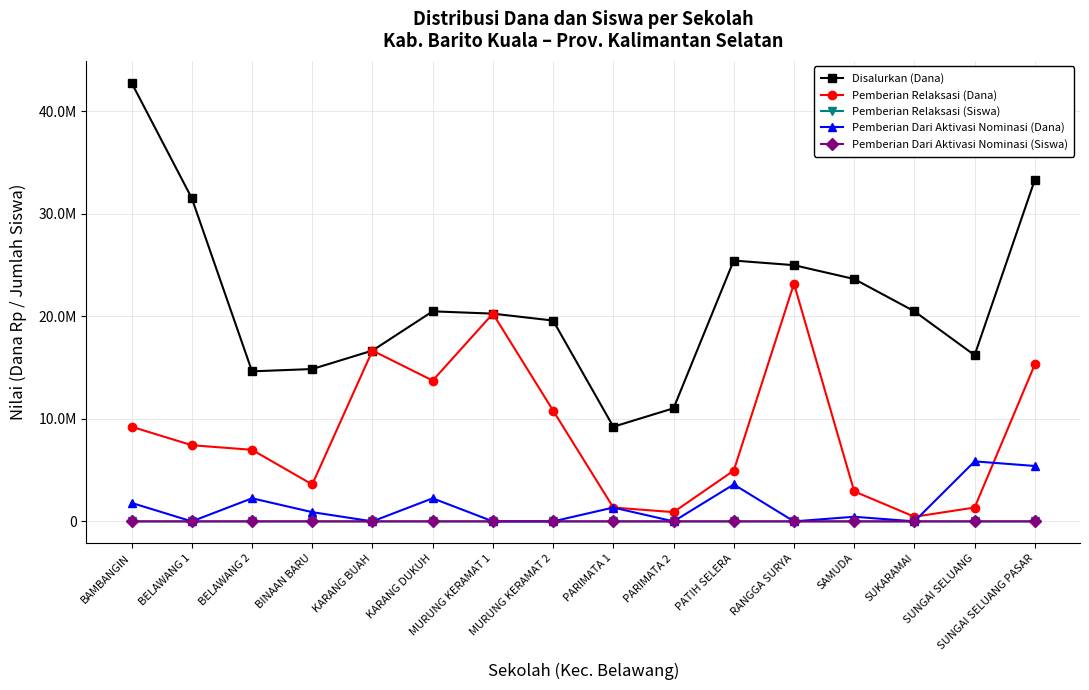

Does the chart display data point markers on the line(s)?

Yes